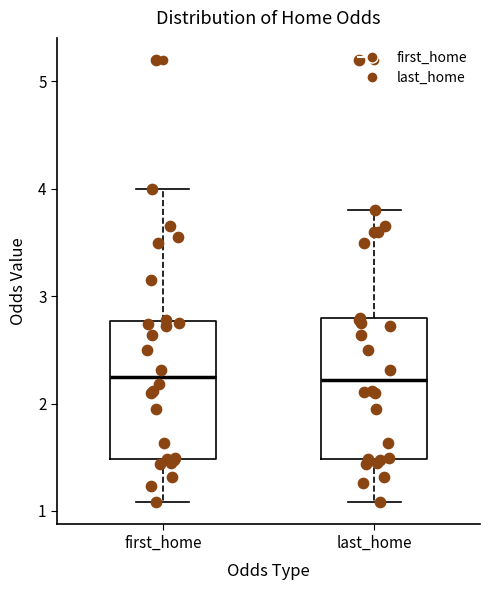

Reading left to right, transcribe this box plot: for each box, give where its median line is, the range the box spans, and where its two whiskers end, as read against the y-axis. The values are not printed on the chart, so give them approximately, as read against the axis.

first_home: median 2.2, box 1.5 to 2.8, whiskers 1.1 to 4.0
last_home: median 2.2, box 1.5 to 2.8, whiskers 1.1 to 3.8